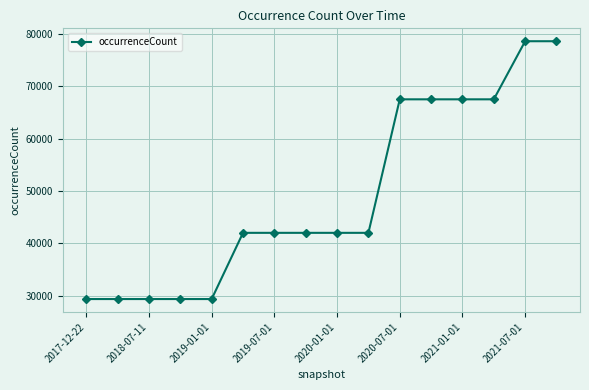

What is the difference between the maximum and minimum values?

49282